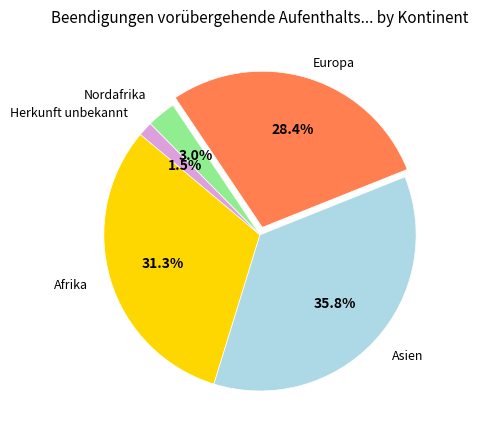

How many slices are in this pie chart?

5